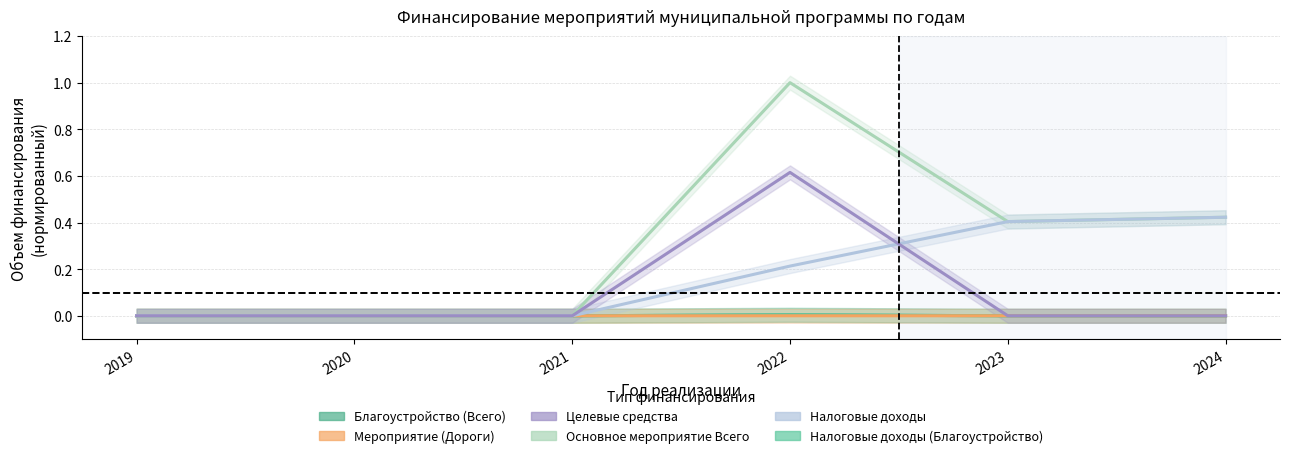

At how many categories does at least one series exceed 0?

4